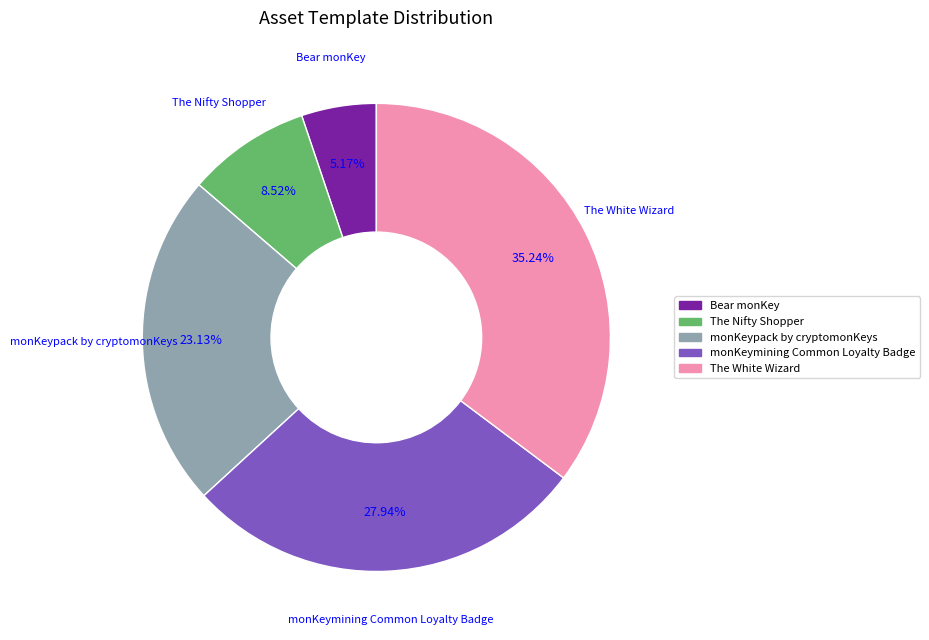

Rank the categories by value from highest to lowest.

The White Wizard, monKeymining Common Loyalty Badge, monKeypack by cryptomonKeys, The Nifty Shopper, Bear monKey